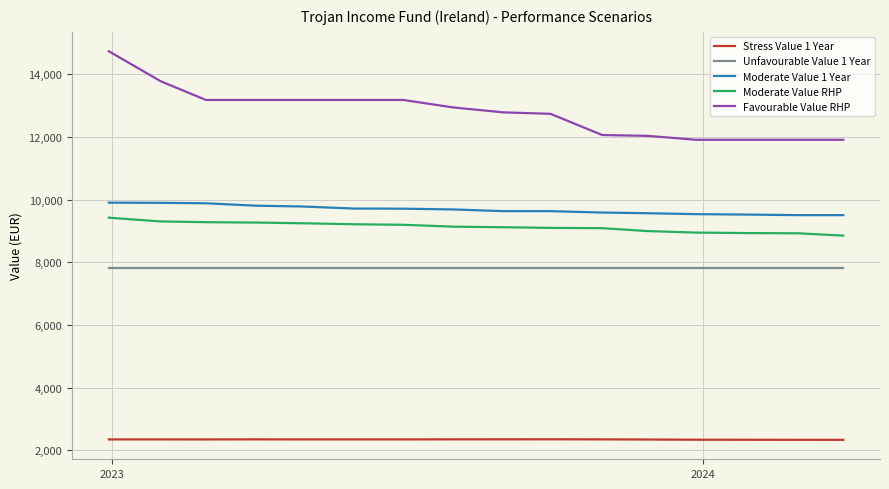

Which series has the largest total across all categories?

Favourable Value RHP